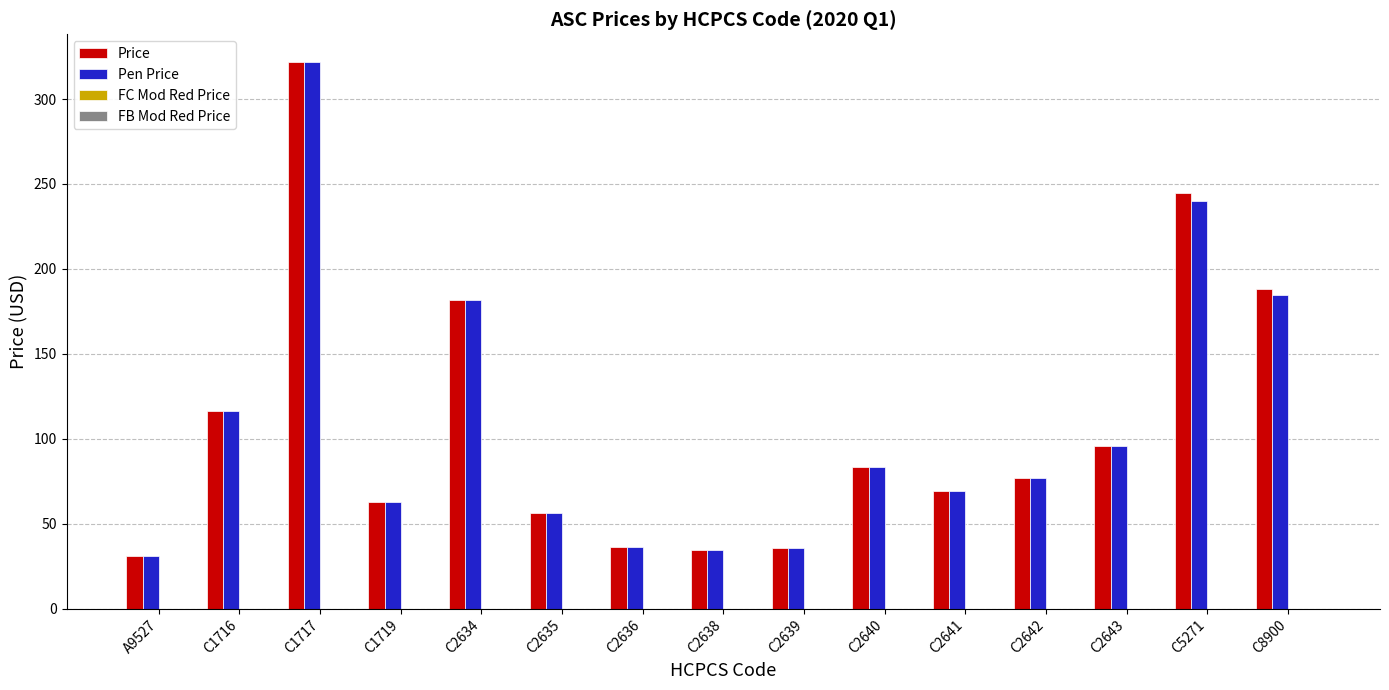

What is the value of the Price bar at the 12th from the left?

76.7